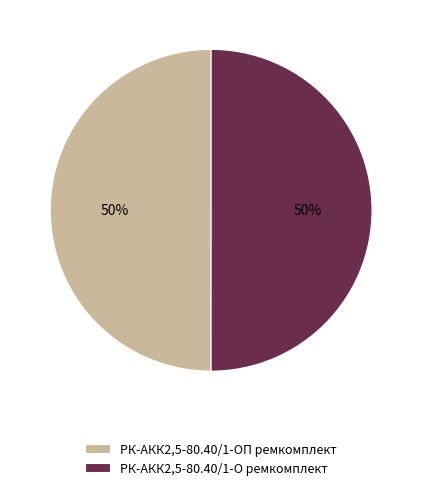

What is the ratio of the value at РК-АКК2,5-80.40/1-О ремкомплект to the value at РК-АКК2,5-80.40/1-ОП ремкомплект?

1.0